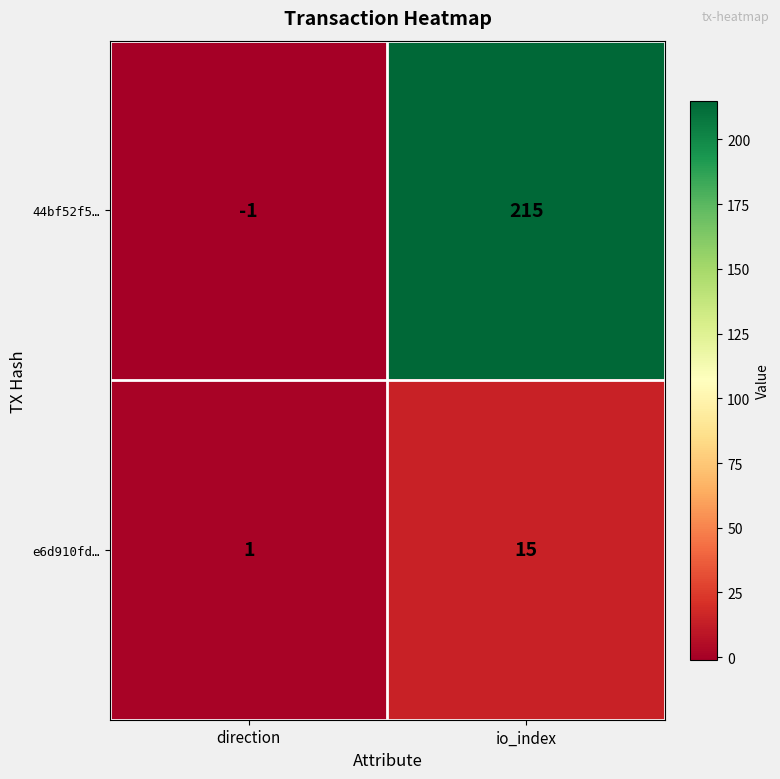

What is the greatest value displayed?

215